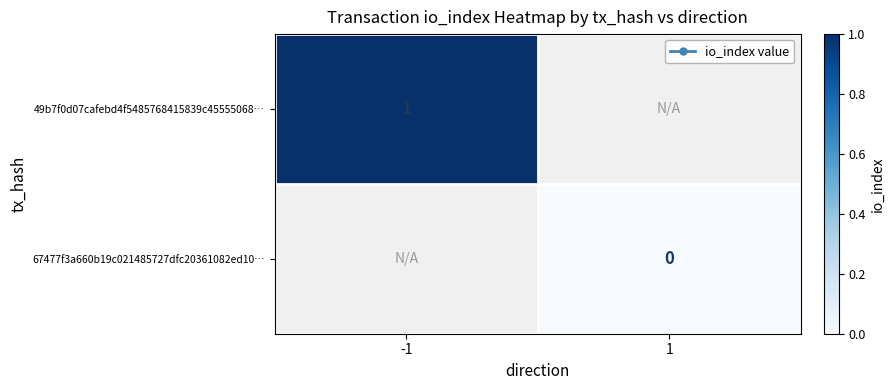

Rank the categories by 67477f3a660b19c021485727dfc20361082ed10… value from highest to lowest.

-1, 1